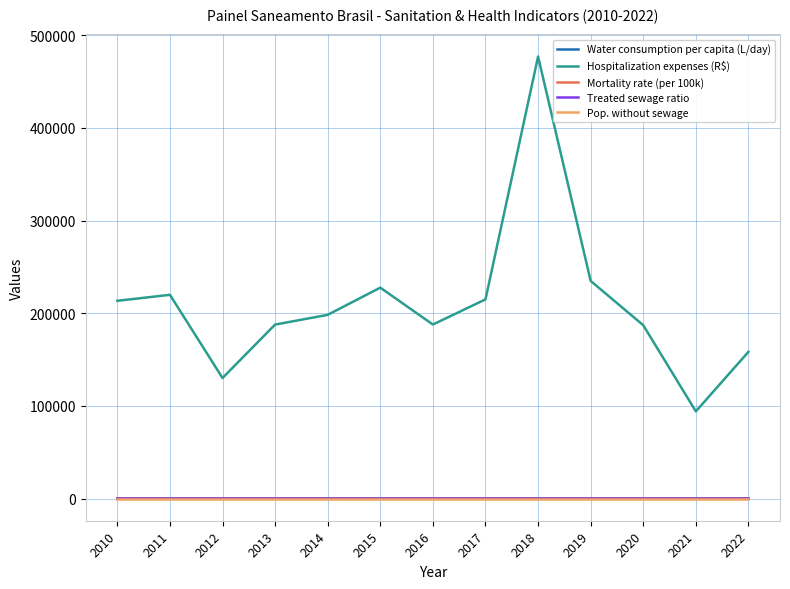

At which category does Hospitalization expenses (R$) reach its first local valley?

2012